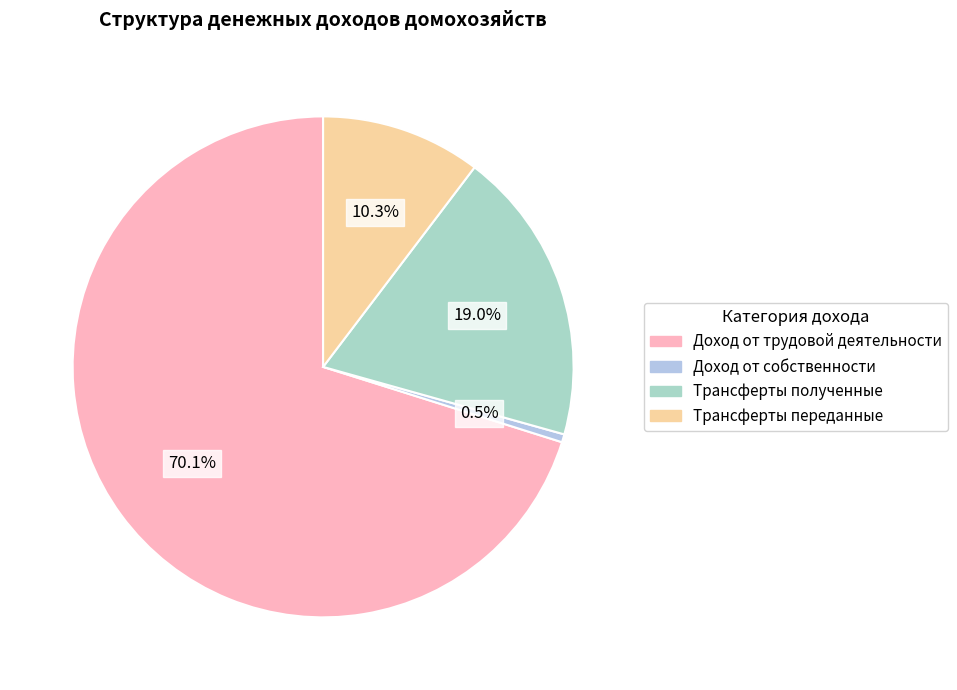

To the nearest percent, what percentage of the pie is Доход от собственности?

1%